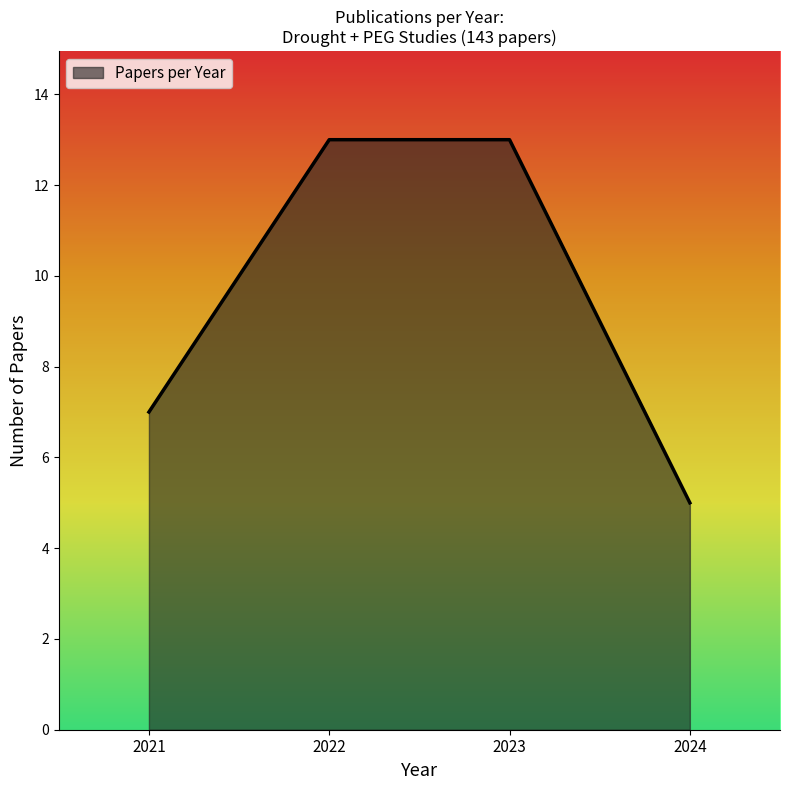

Does the chart have visible grid lines?

No